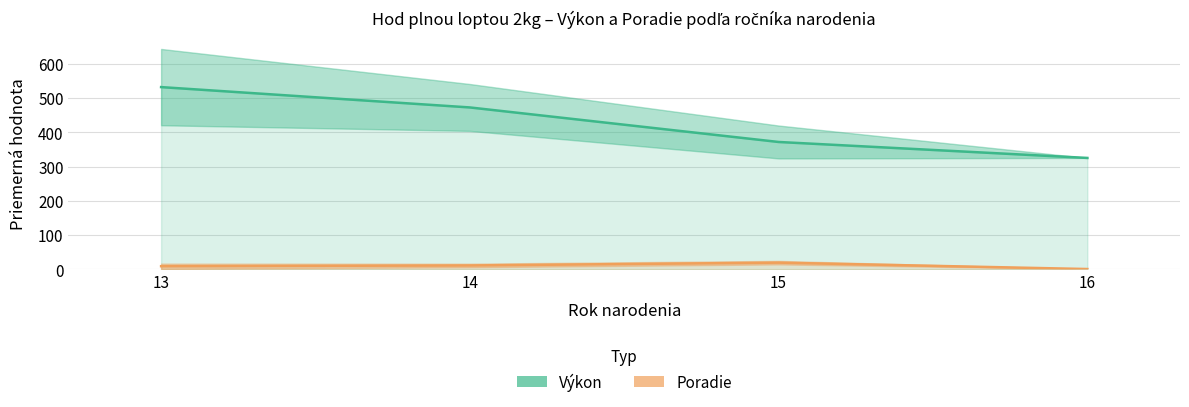

How many data points does each series have?

4